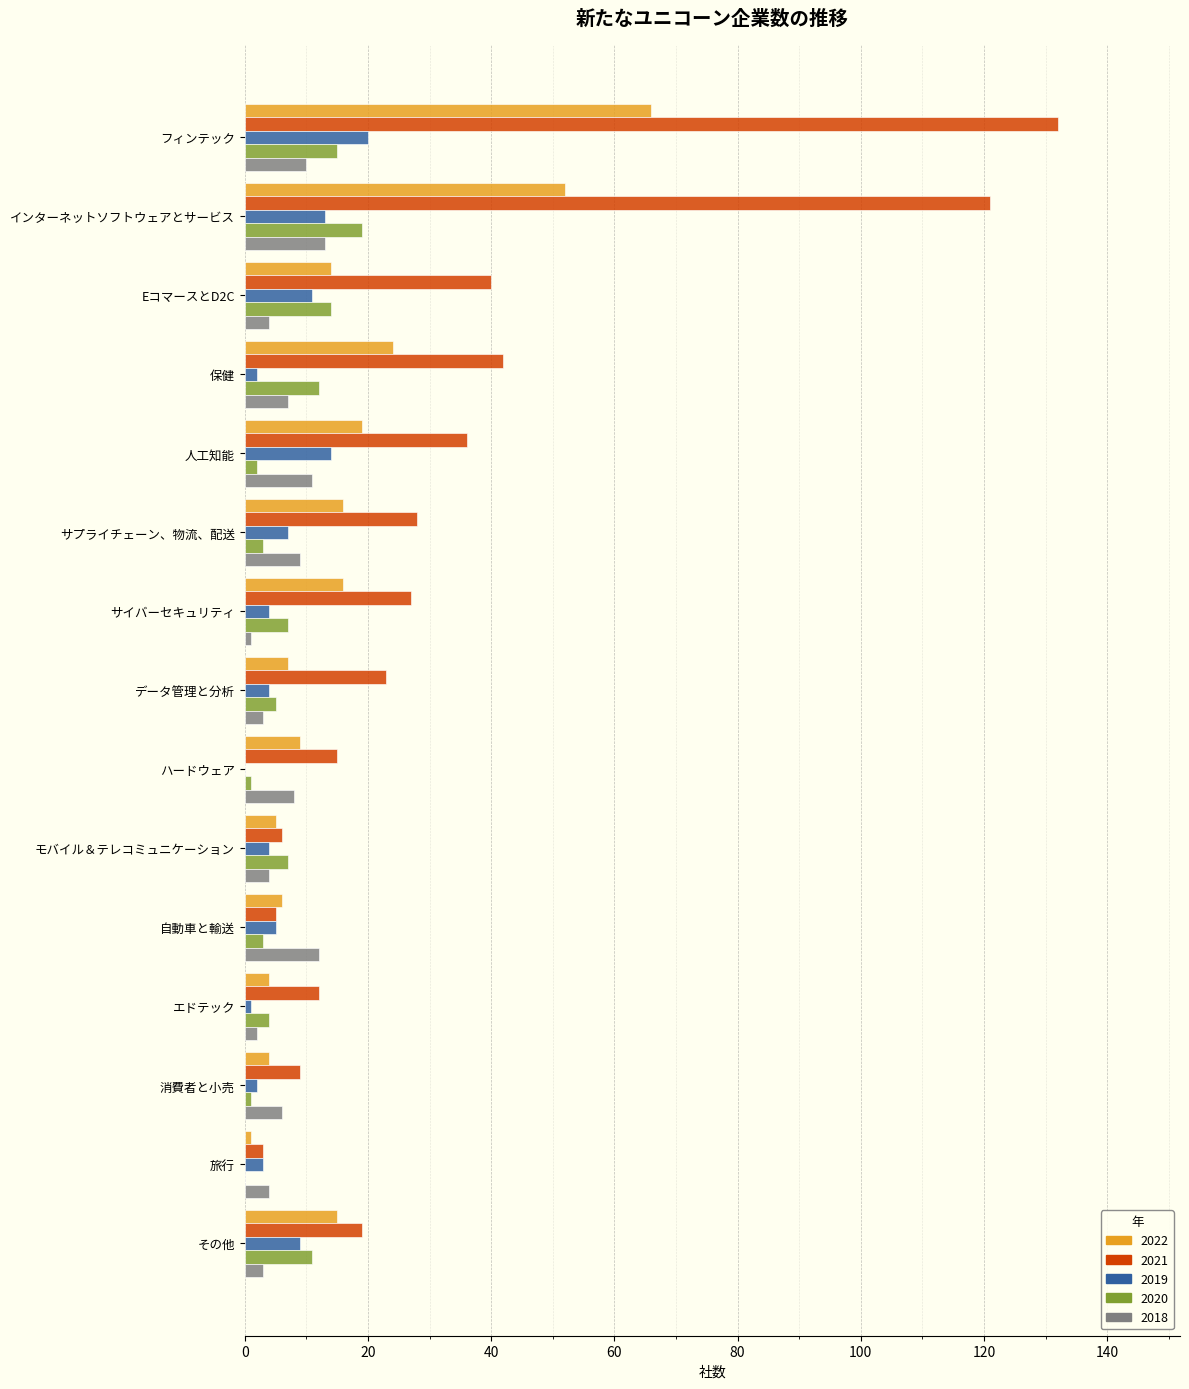

Which series has the largest total across all categories?

2021